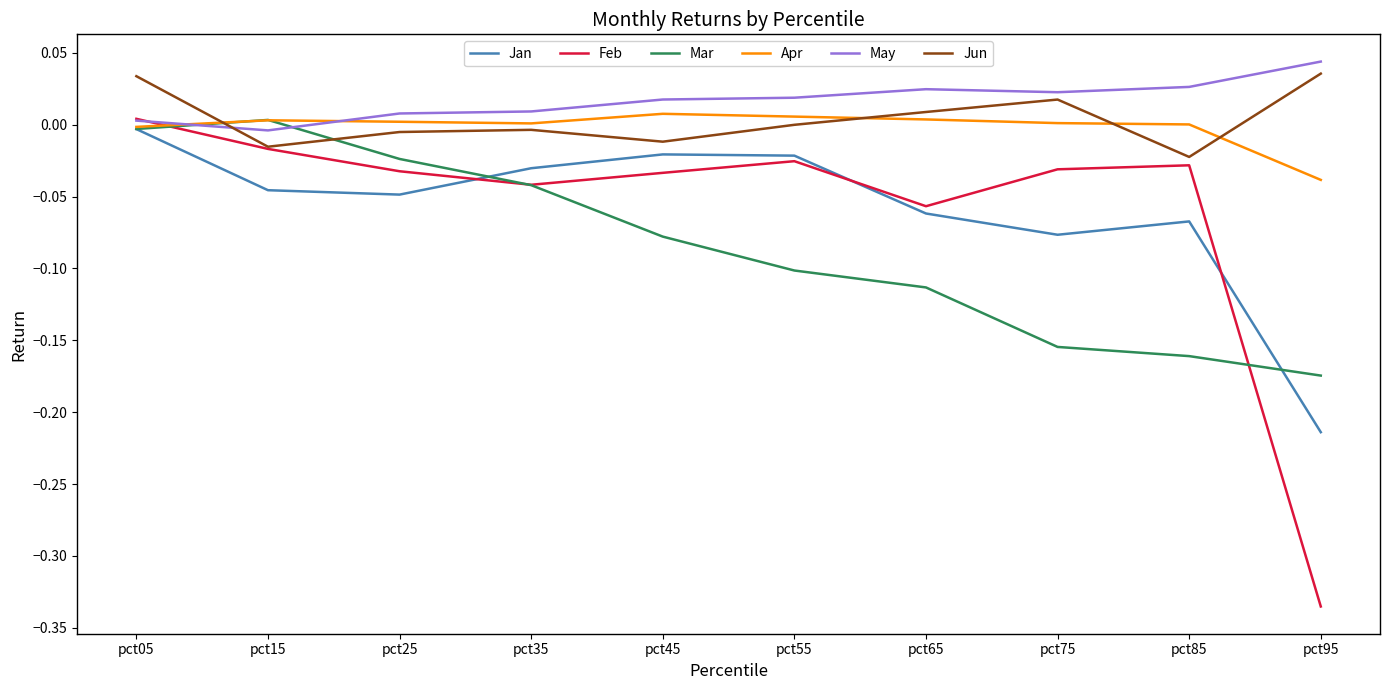

True or false: Jun and May intersect in this chart.

True